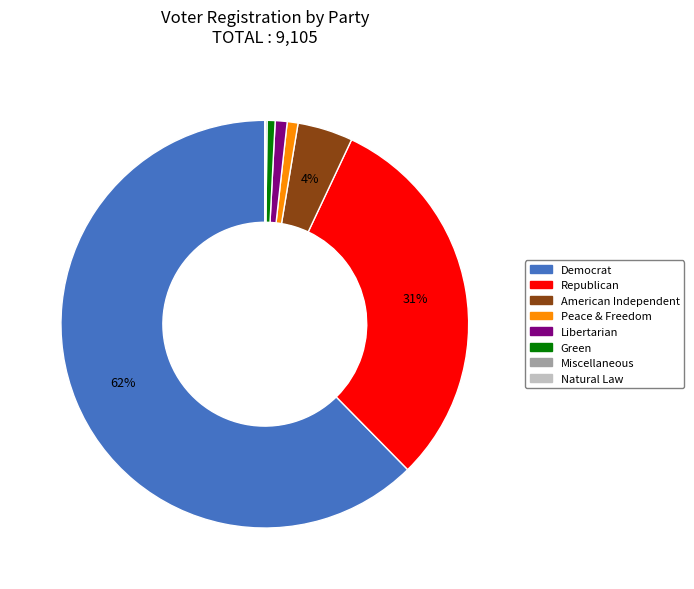

Is there a majority slice in this chart?

Yes